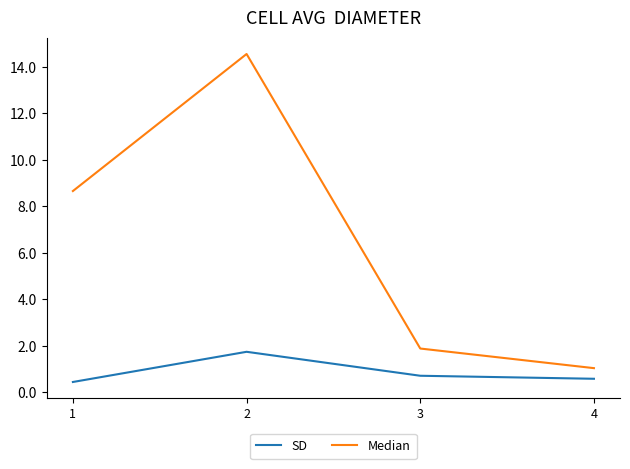

Where is SD nearest to the value 10987452?

3